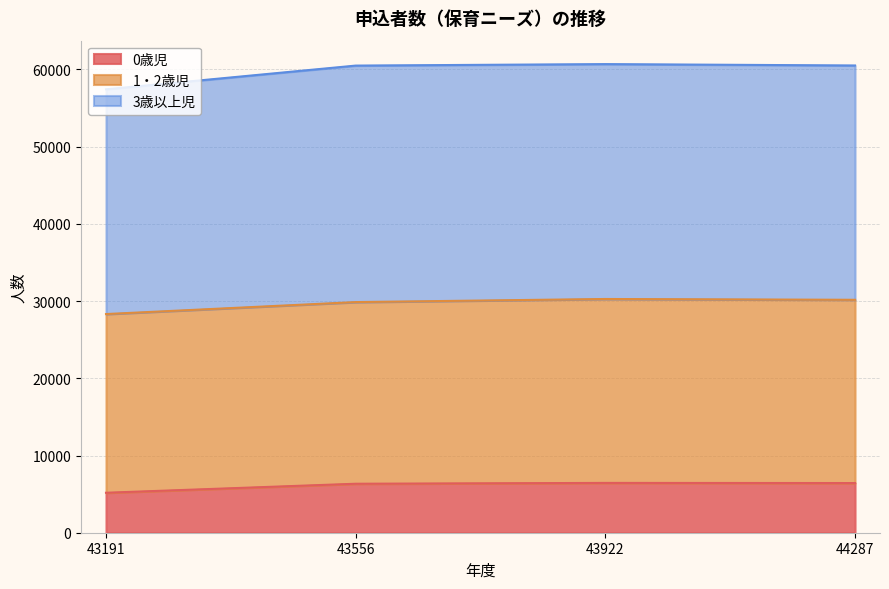

What is the total value across all series at 43922?

60688.8